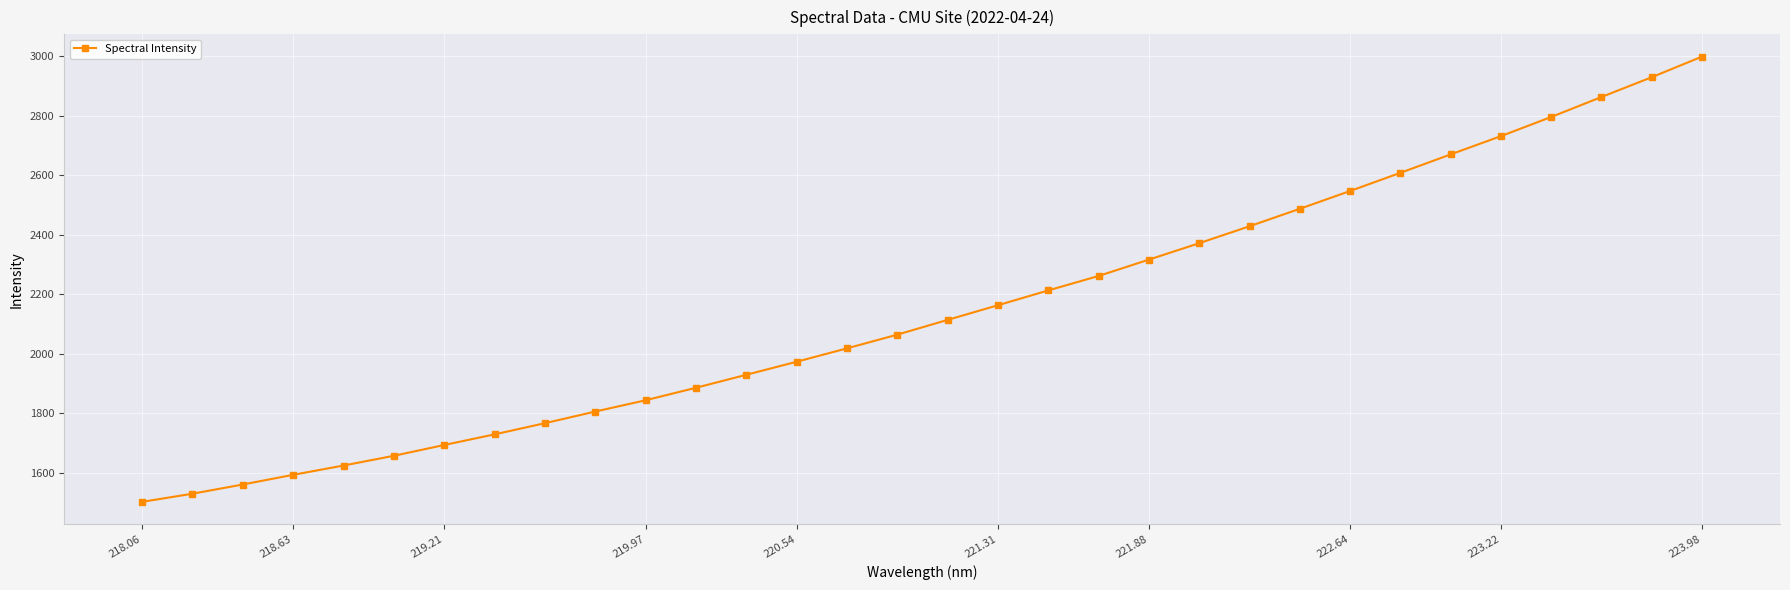

What is the value of the 14th point from the left?

1973.7